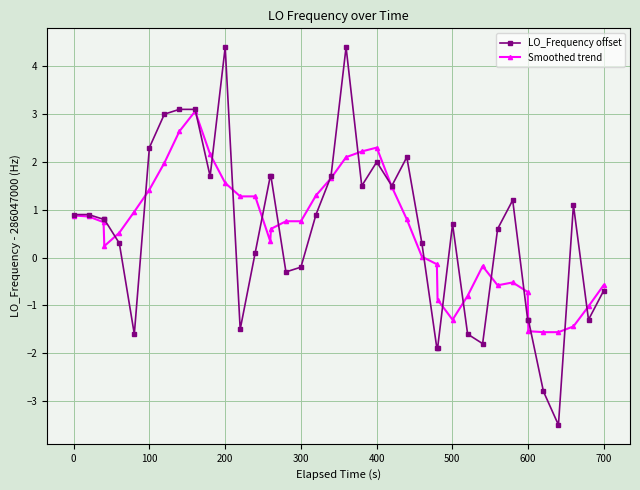

What is the highest value of the Smoothed trend series?

3.1